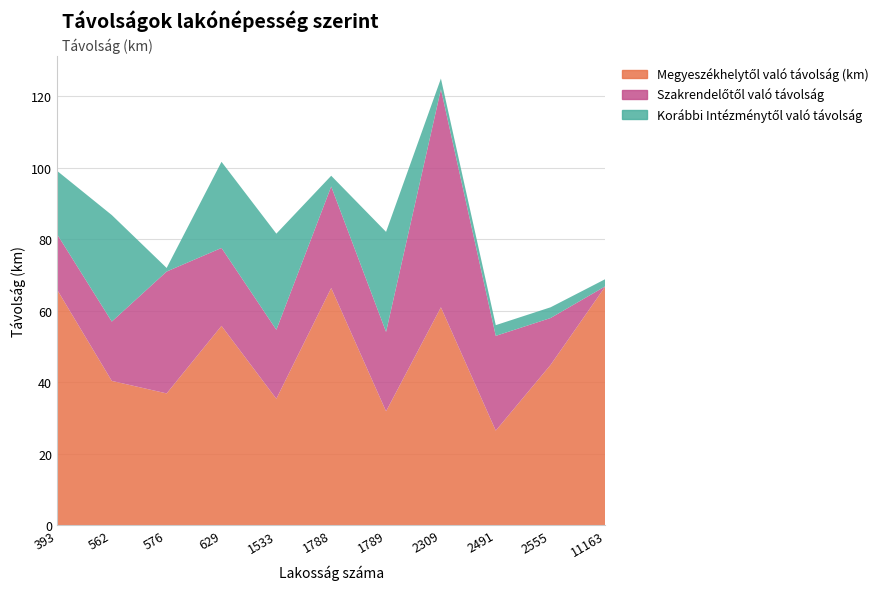

Reading left to right, transcribe all the data shown in this chart.

Megyeszékhelytől való távolság (km): 66.0	40.4	36.9	55.8	35.4	66.4	31.9	61.0	26.5	44.9	66.9
Szakrendelőtől való távolság: 15.5	16.6	34.1	21.8	19.3	28.4	22.2	61.0	26.5	13.1	0.0
Korábbi Intézménytől való távolság: 17.7	29.8	1.0	24.1	26.9	3.0	28.0	3.0	3.0	3.0	2.0